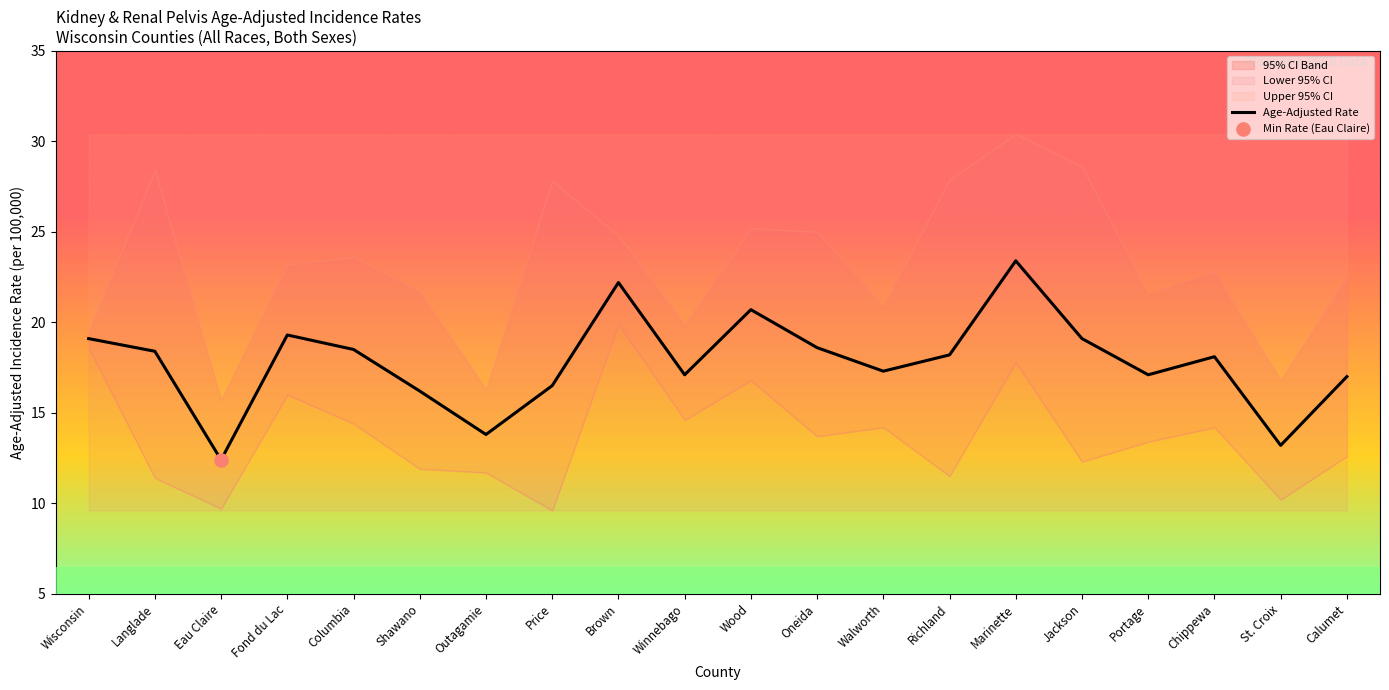

Which series has the largest total across all categories?

Upper 95% CI